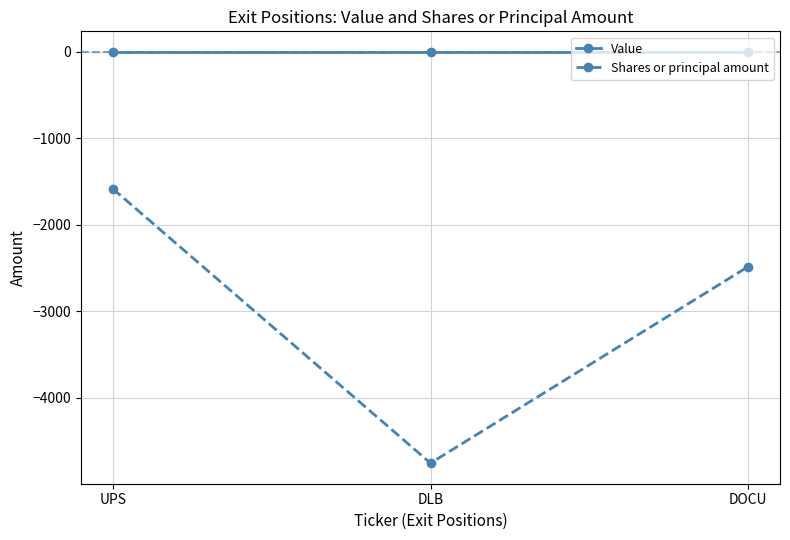

What is the lowest value of the Shares or principal amount series?

-4754